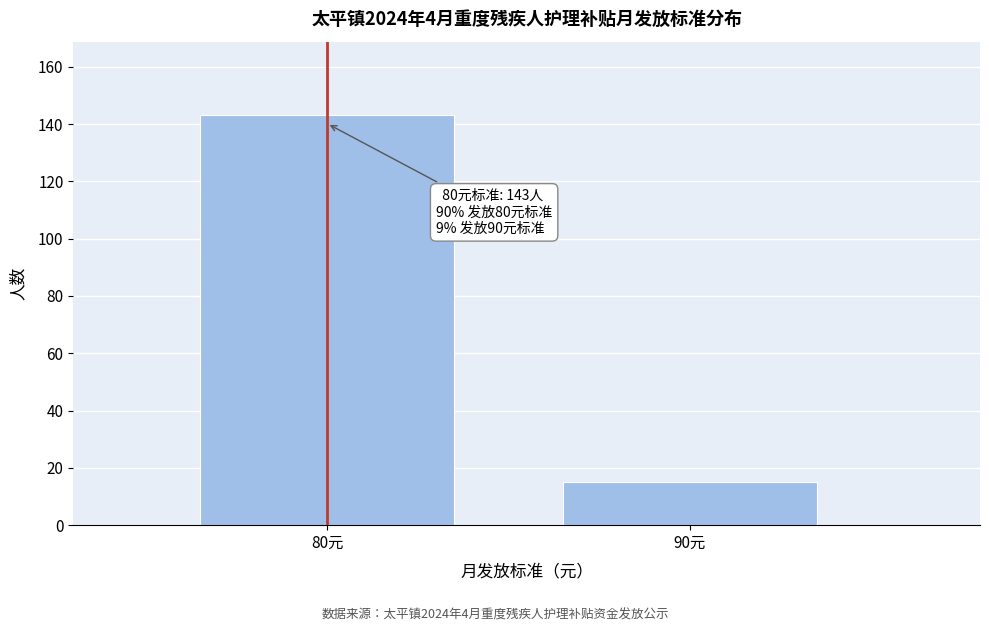

Reading left to right, extract all data points from this chart.

143	15